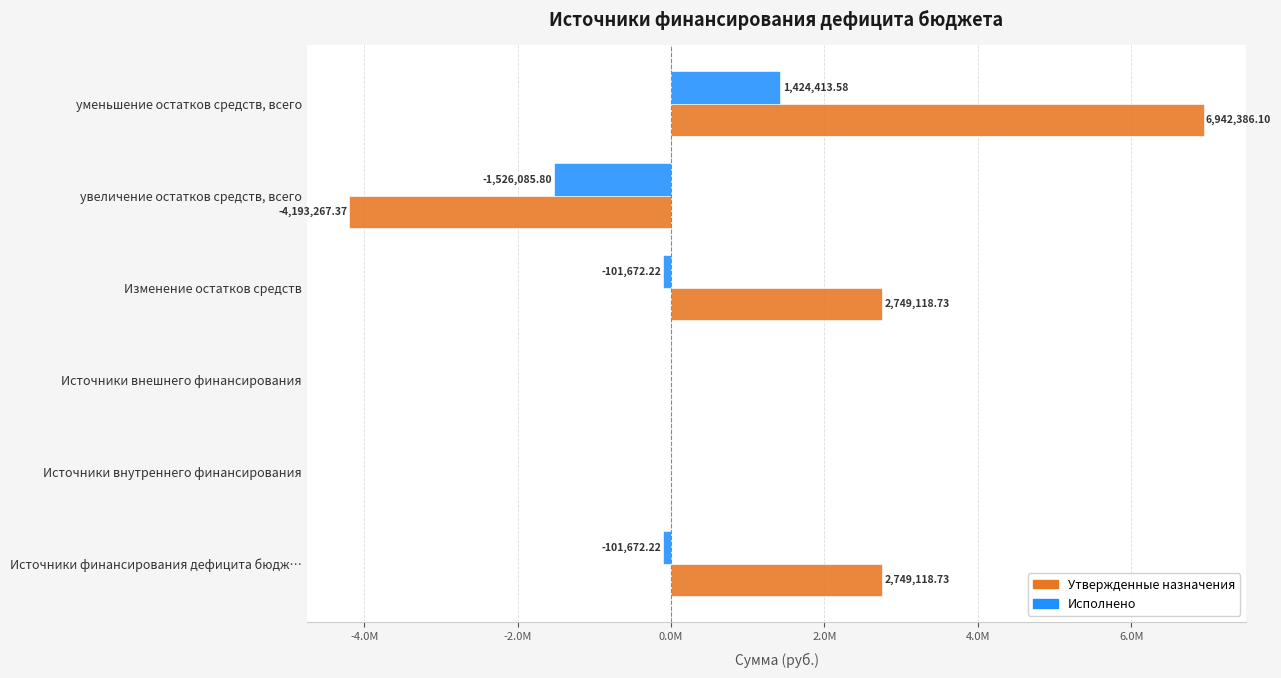

What are all the series names shown in the legend?

Утвержденные назначения, Исполнено